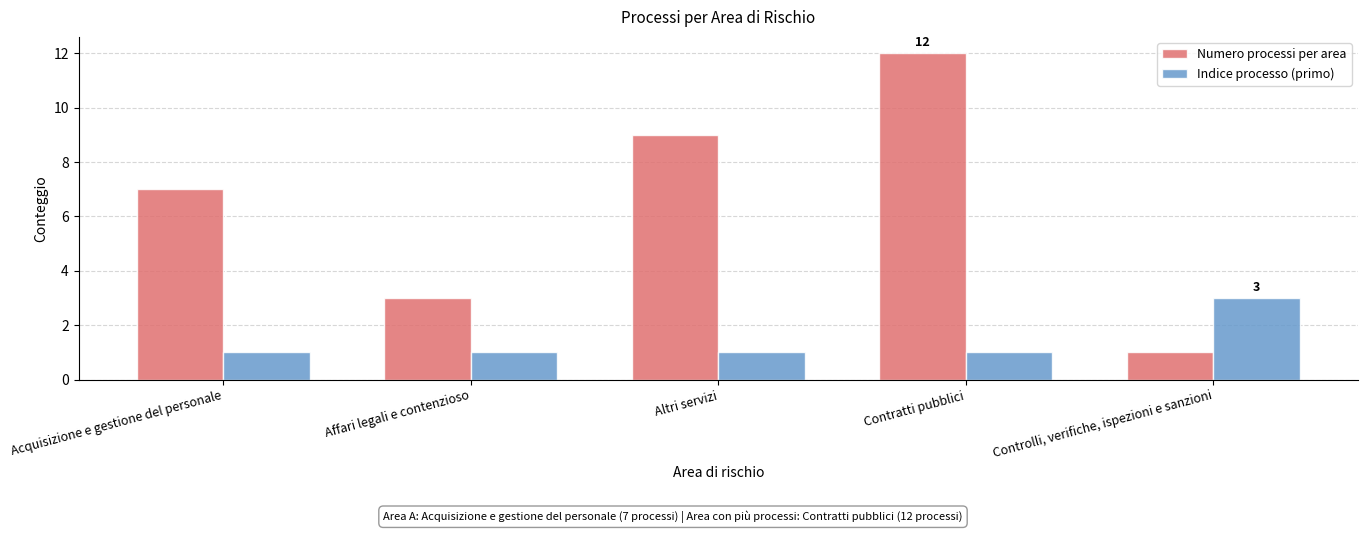

At which label does Numero processi per area reach its peak?

Contratti pubblici